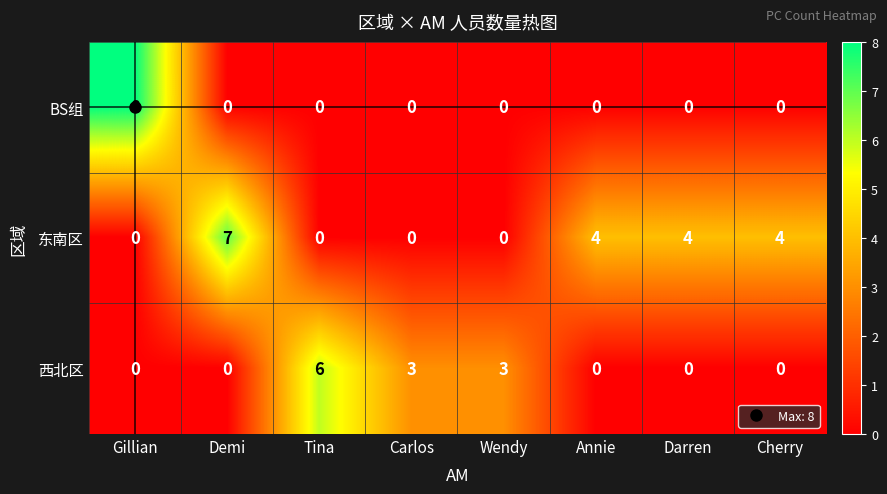

What is the difference between the second highest and minimum values in the 西北区 series?

3